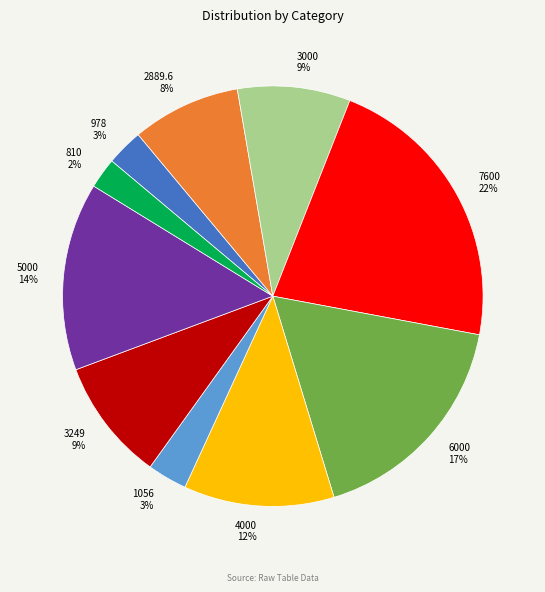

Is there any slice that represents more than half of the pie?

No